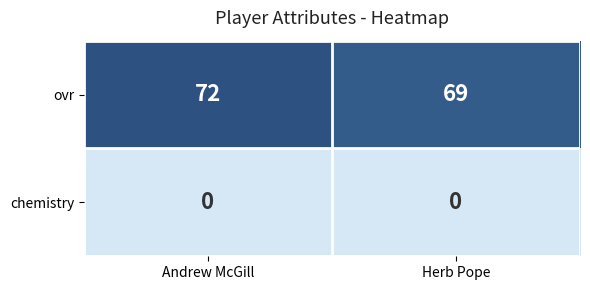

What is the greatest value displayed?

72